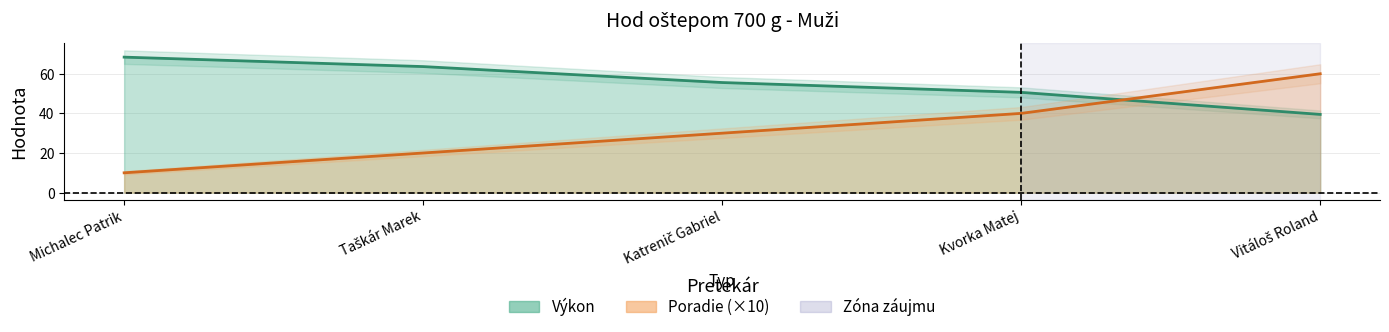

Count the number of data series in this chart.

2